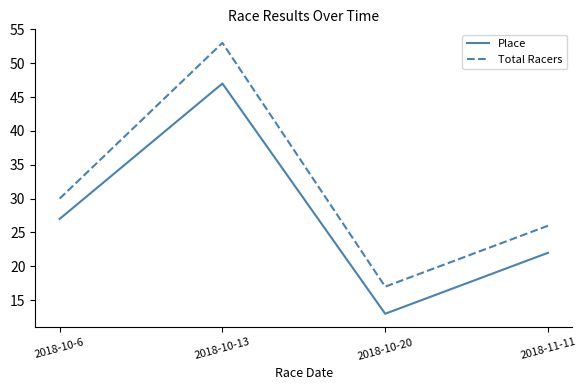

What position from the left is 2018-10-20?

3